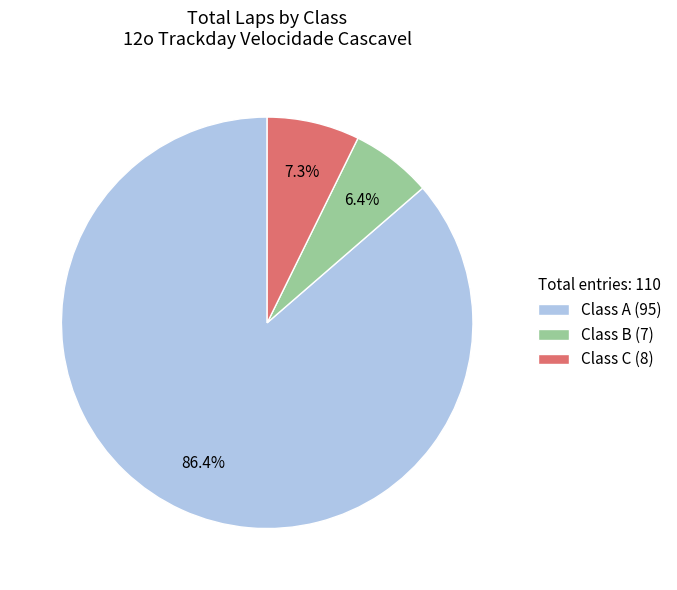

To the nearest percent, what is the average slice percentage?

33%